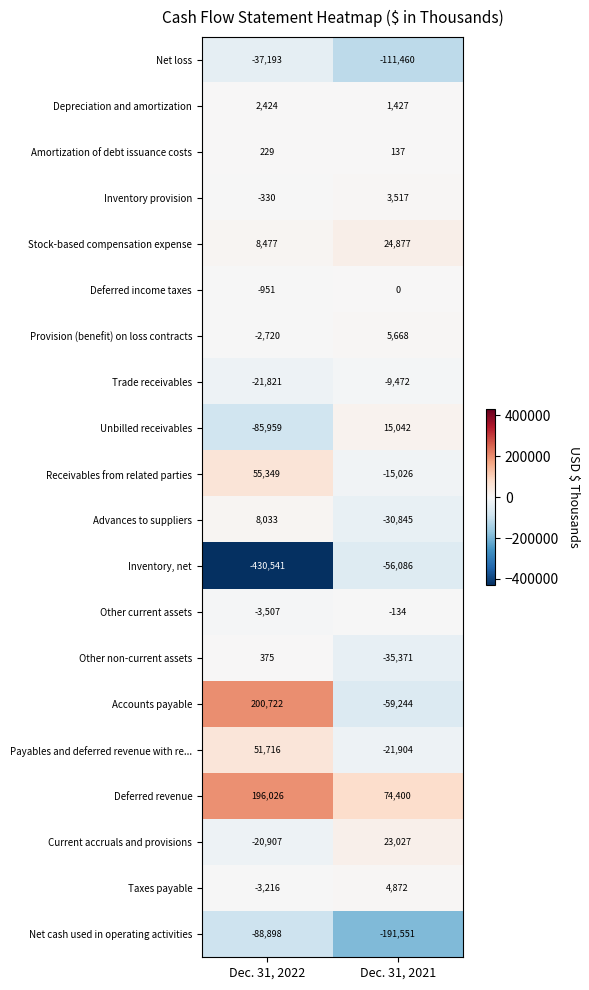

What is the difference between the Receivables from related parties values at Dec. 31, 2022 and Dec. 31, 2021?

70375